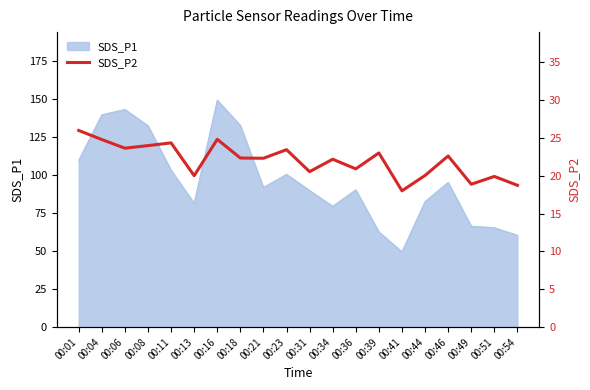

Does the chart have visible grid lines?

No